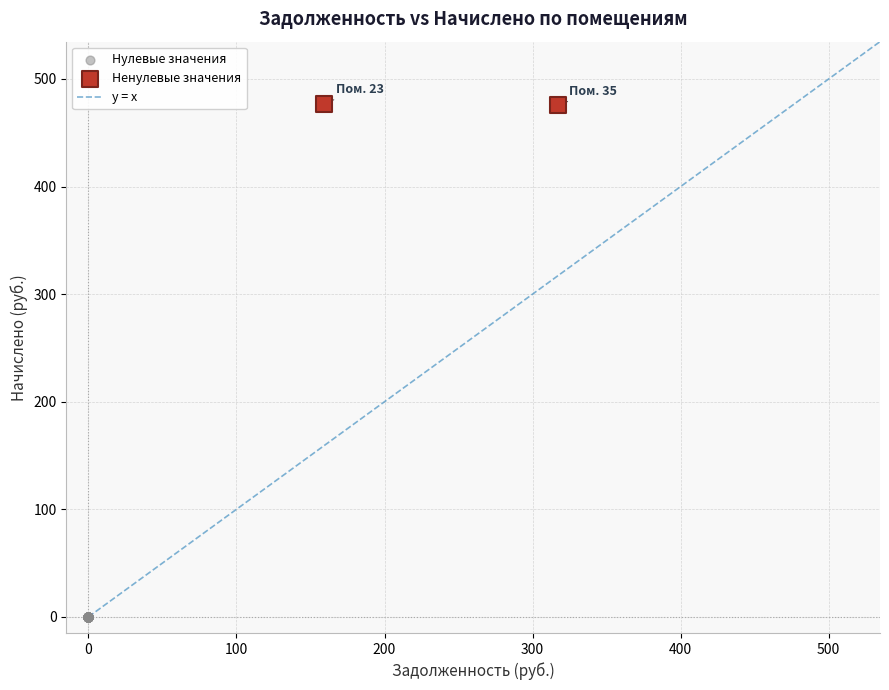

Which series contains the lowest Y value?

Нулевые значения